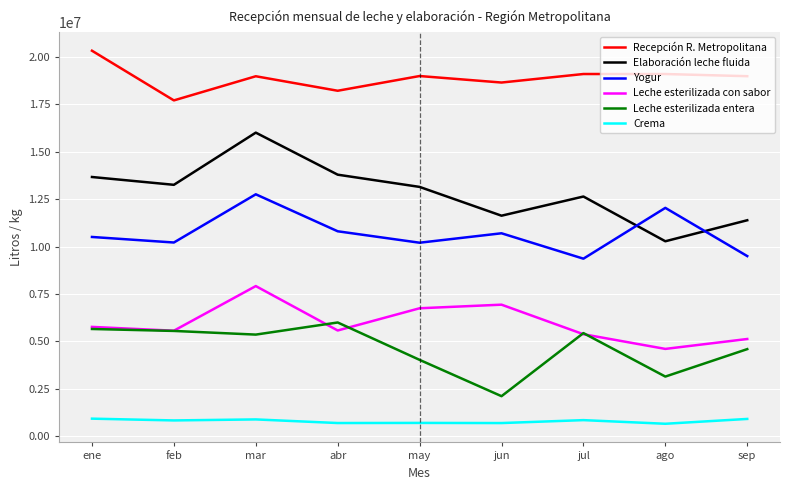

What position from the right is feb?

8